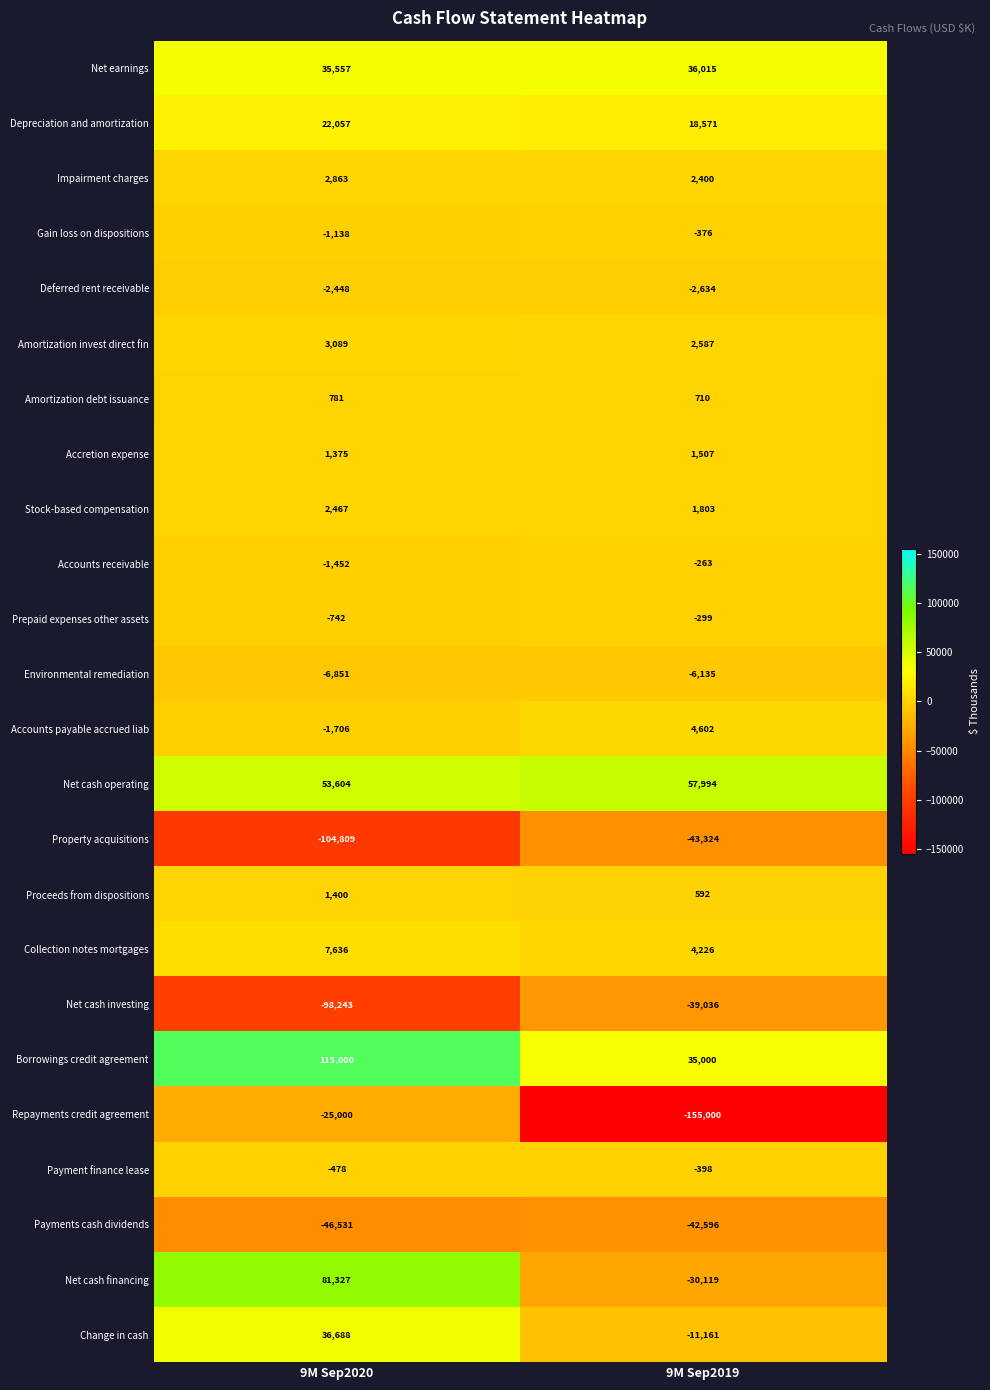

Which series changed the most between 9M Sep2020 and 9M Sep2019?

Repayments credit agreement